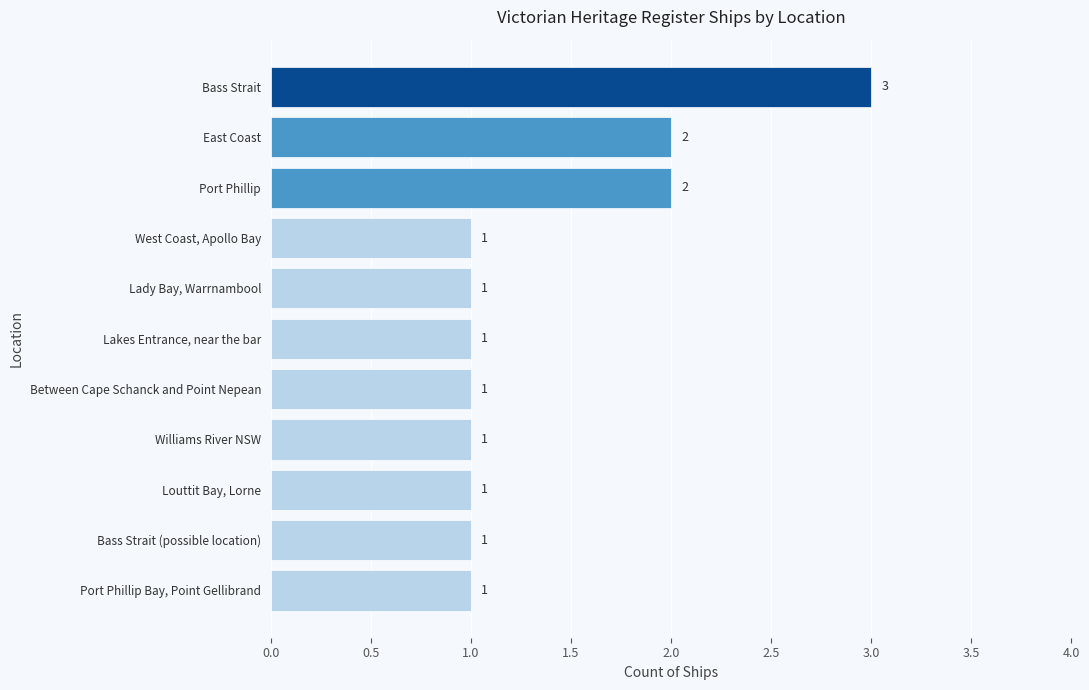

What is the sum of the values at Bass Strait and West Coast, Apollo Bay?

4